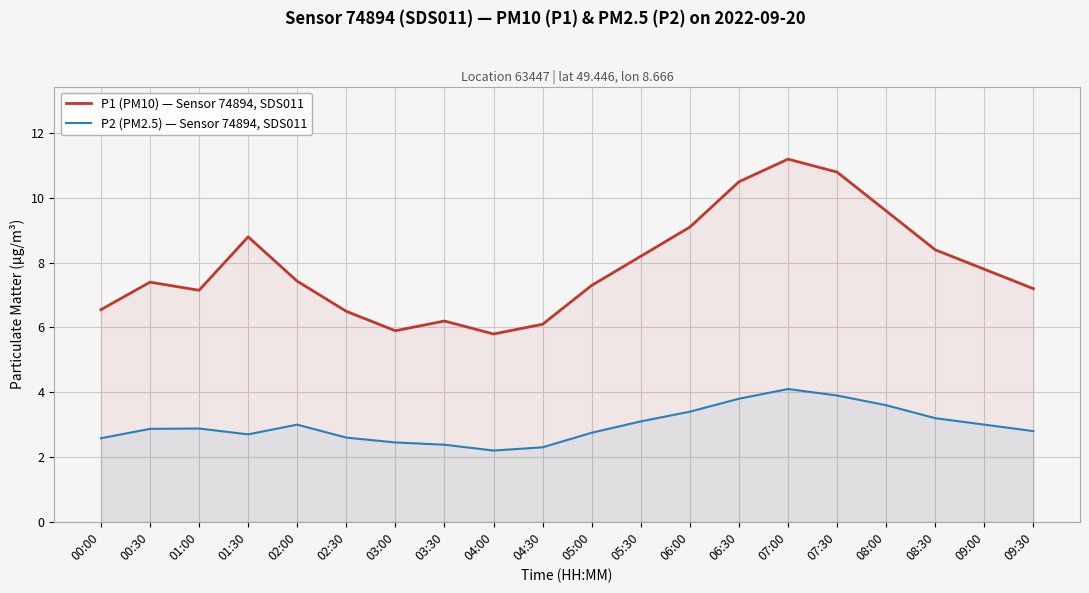

How many data points does each series have?

20